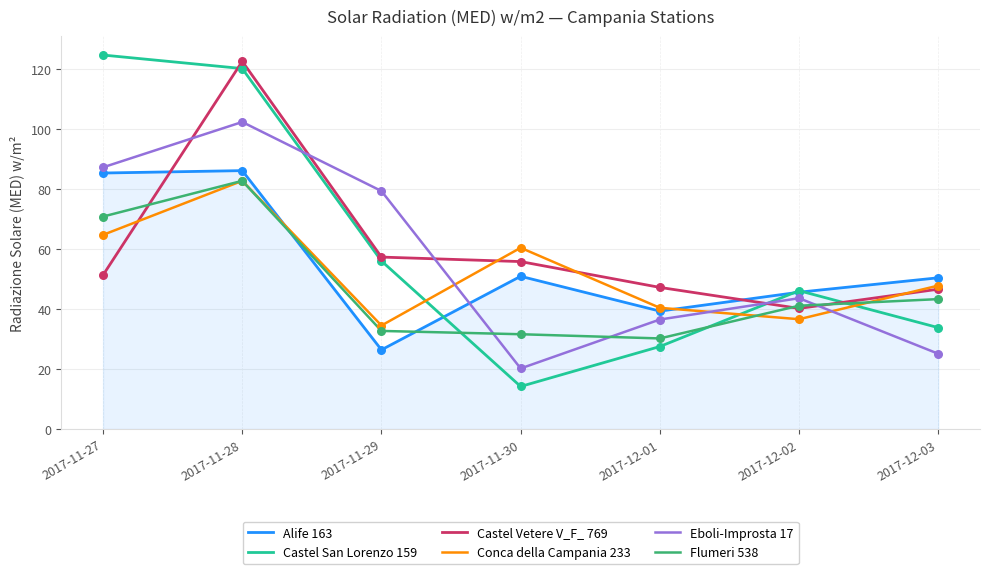

What are all the series names shown in the legend?

Alife 163, Castel San Lorenzo 159, Castel Vetere V_F_ 769, Conca della Campania 233, Eboli-Improsta 17, Flumeri 538